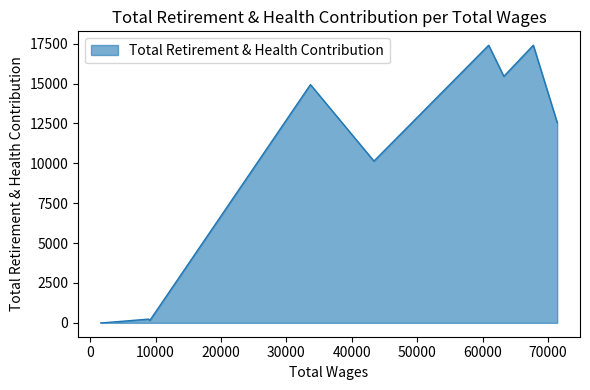

How many points are lower than both their immediate neighbors (excluding endpoints)?

3